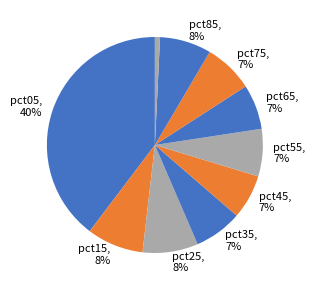

Count the number of slices in the pie.

10